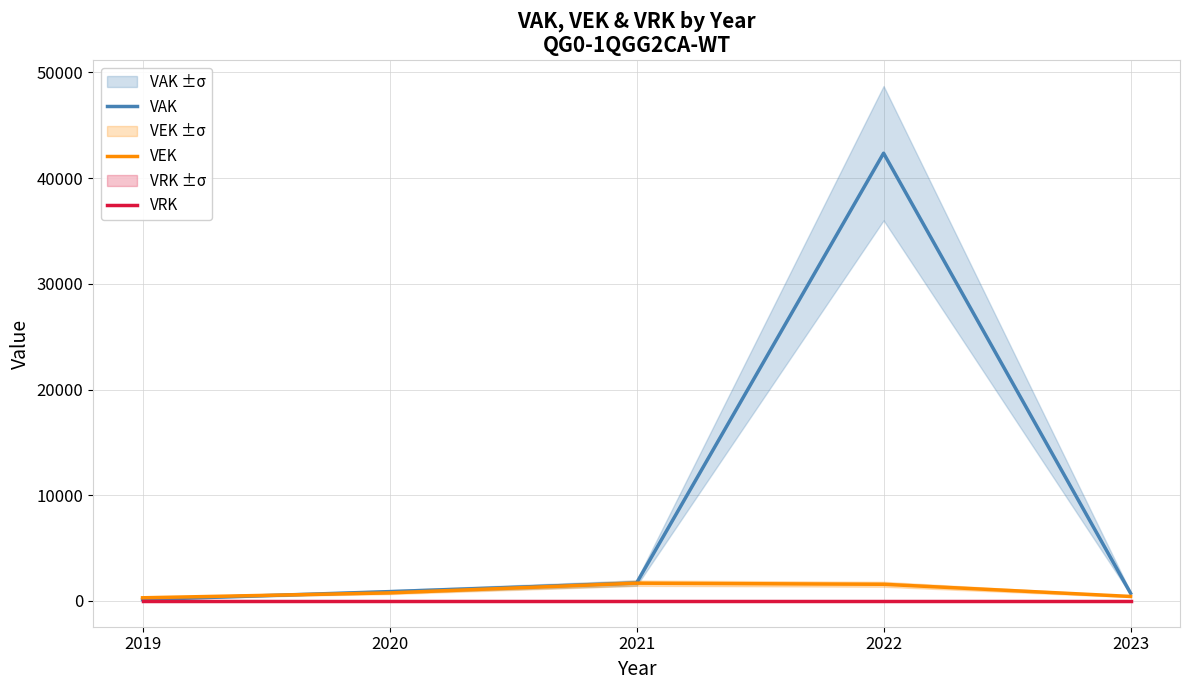

Where is VEK nearest to the value 993?

2020